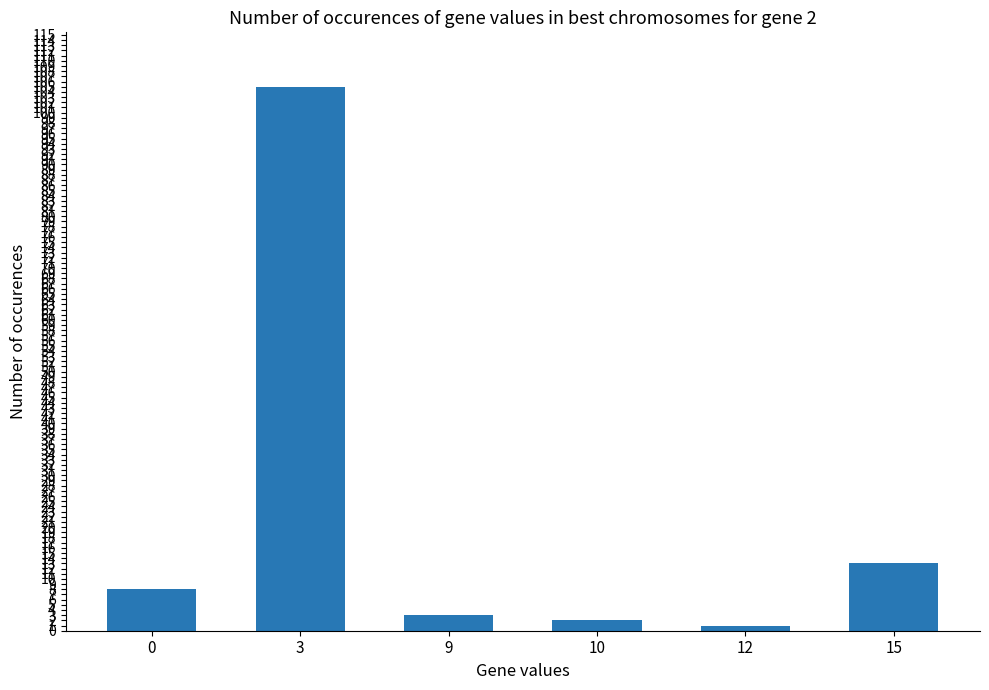

What is the ratio of the value at 3 to the value at 15?

8.1